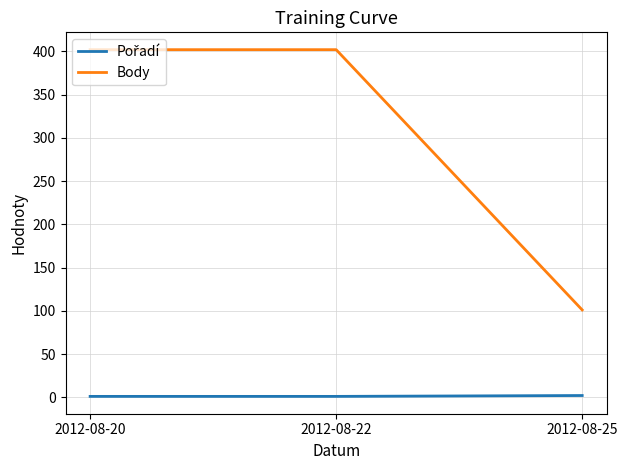

At how many categories does at least one series exceed 10?

3